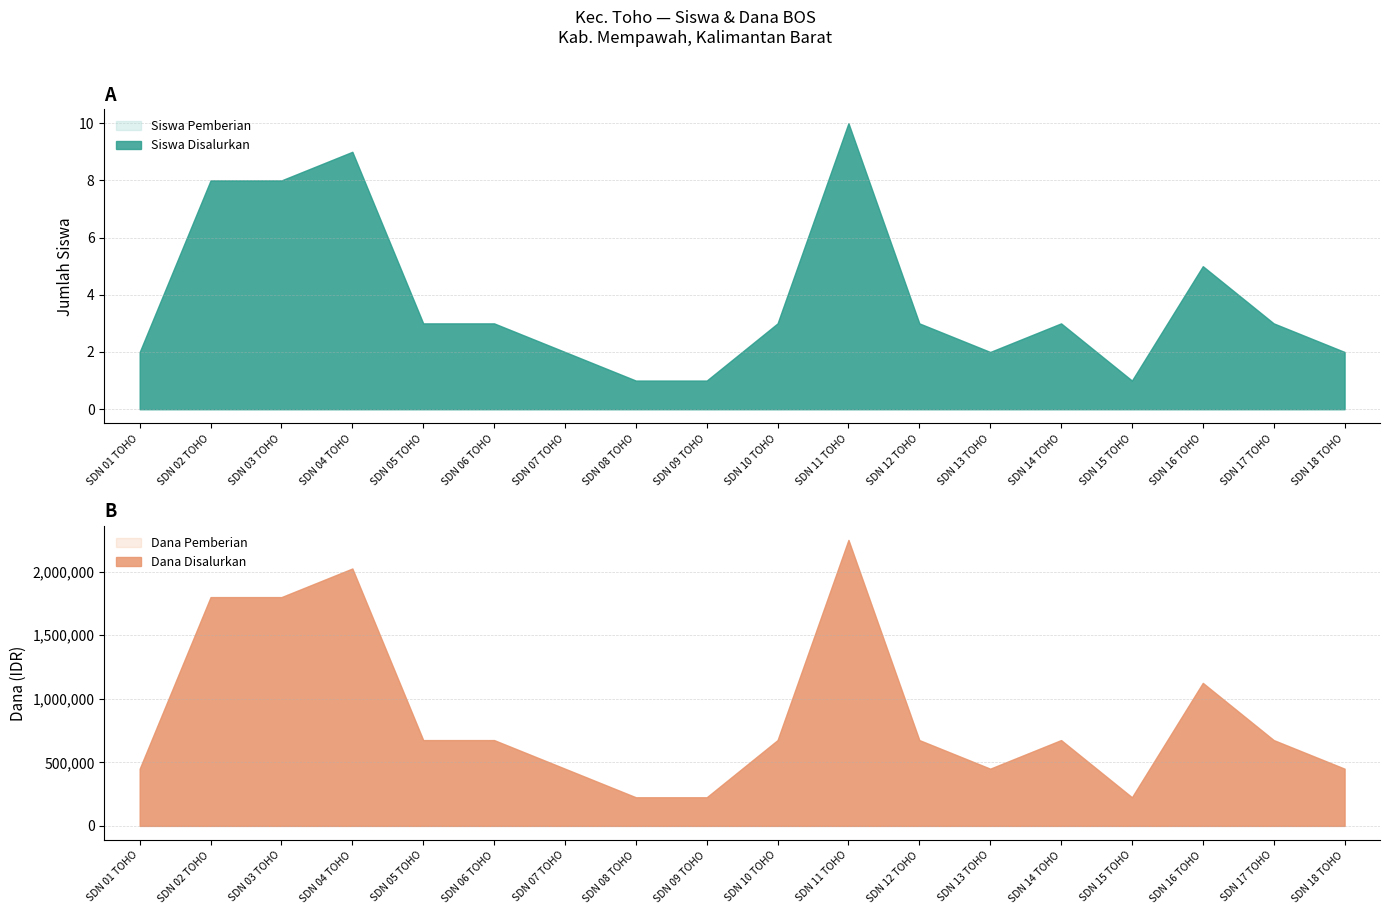

Reading left to right, transcribe all the data shown in this chart.

Dana Disalurkan: 450000	1800000	1800000	2025000	675000	675000	450000	225000	225000	675000	2250000	675000	450000	675000	225000	1125000	675000	450000
Dana Pemberian: 450000	1800000	1800000	2025000	675000	675000	450000	225000	225000	675000	2250000	675000	450000	675000	225000	1125000	675000	450000
Siswa Disalurkan: 2	8	8	9	3	3	2	1	1	3	10	3	2	3	1	5	3	2
Siswa Pemberian: 2	8	8	9	3	3	2	1	1	3	10	3	2	3	1	5	3	2